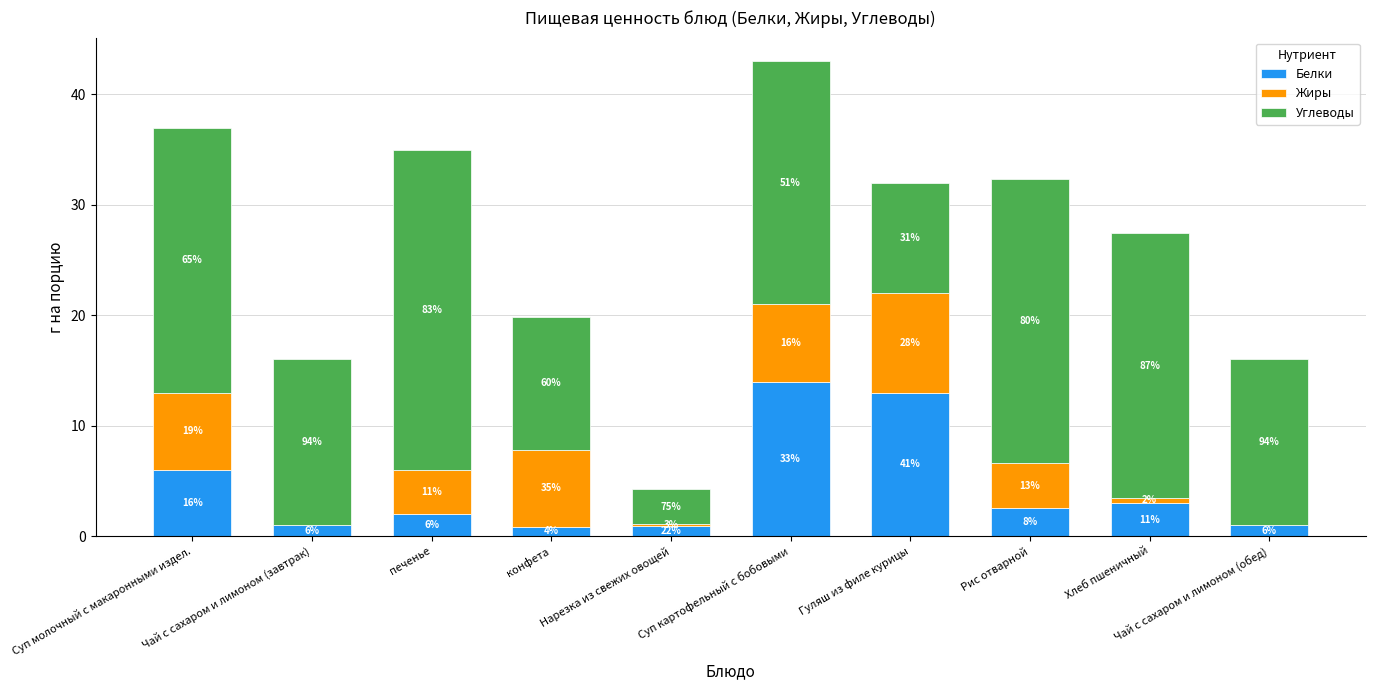

What are all the series names shown in the legend?

Белки, Жиры, Углеводы